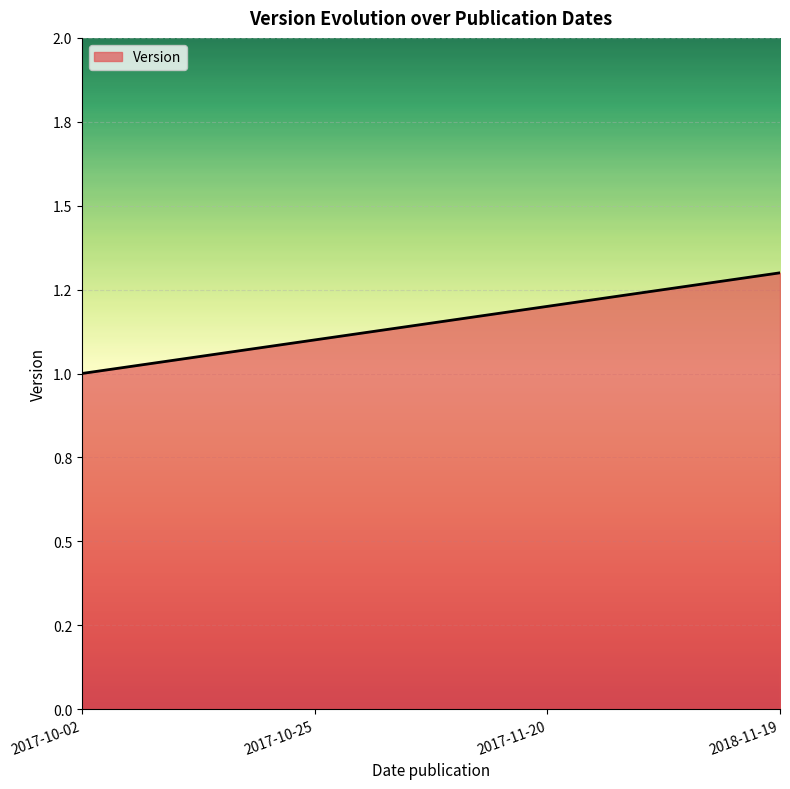

Reading left to right, list all the values displayed in this chart.

1.0	1.1	1.2	1.3